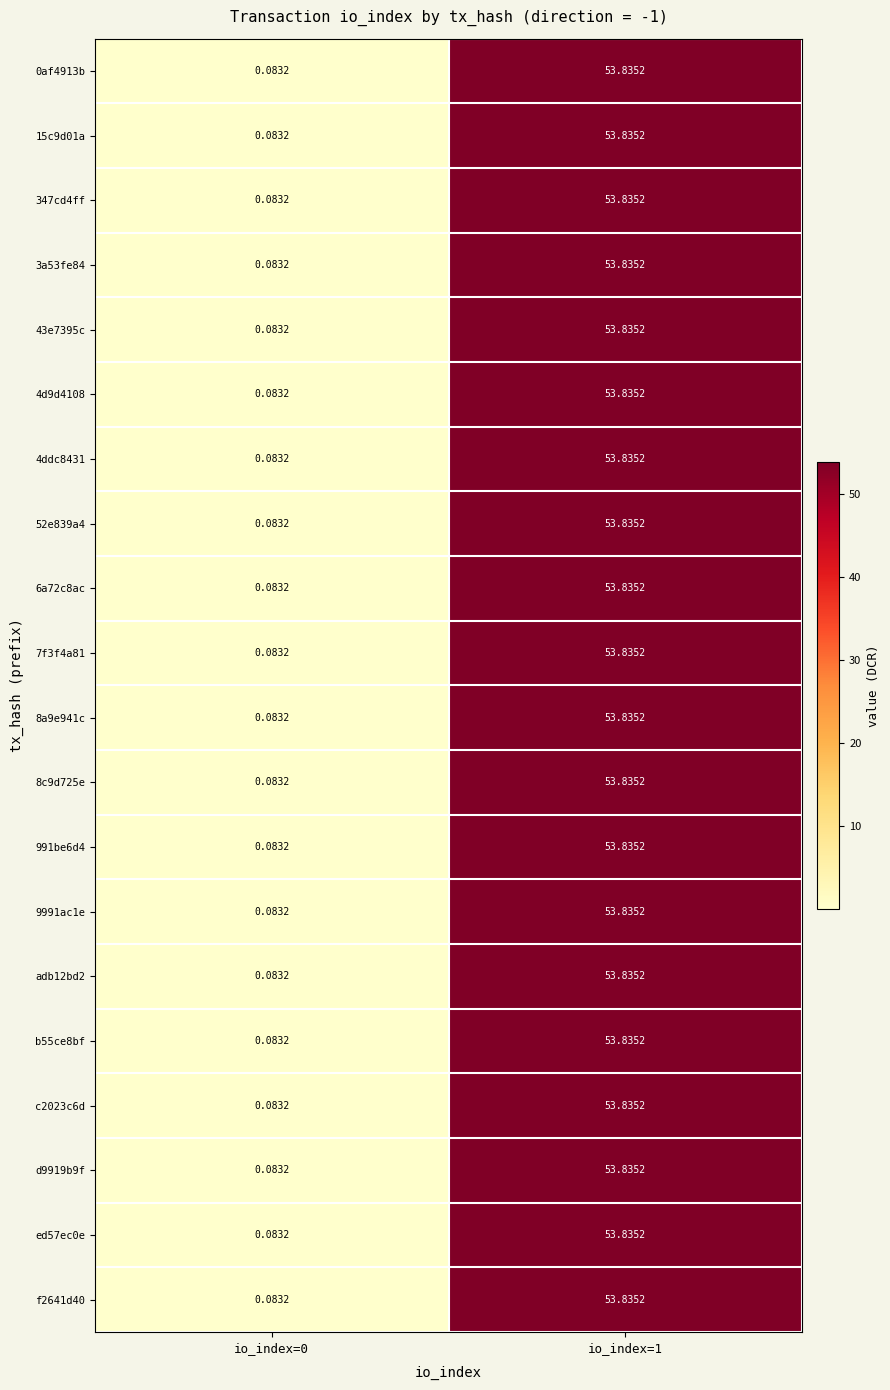

Count the number of categories in the chart.

2